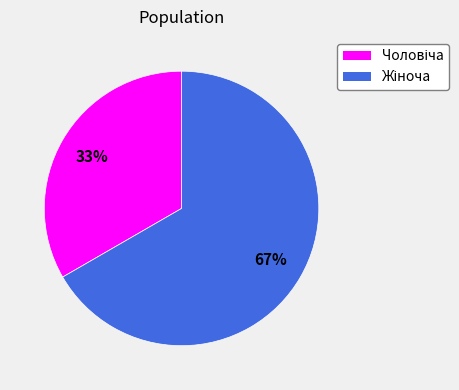

To the nearest percent, what is the average slice percentage?

50%